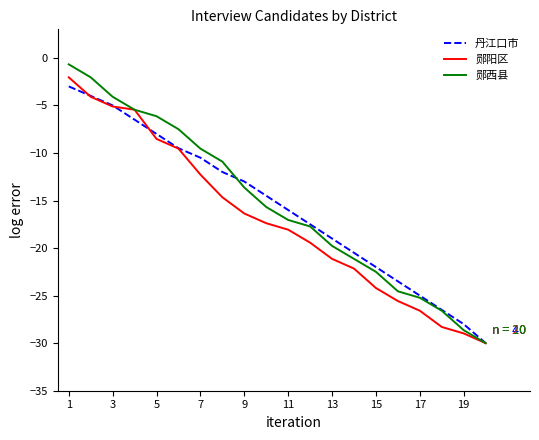

What is the highest value of the 郧阳区 series?

-2.0